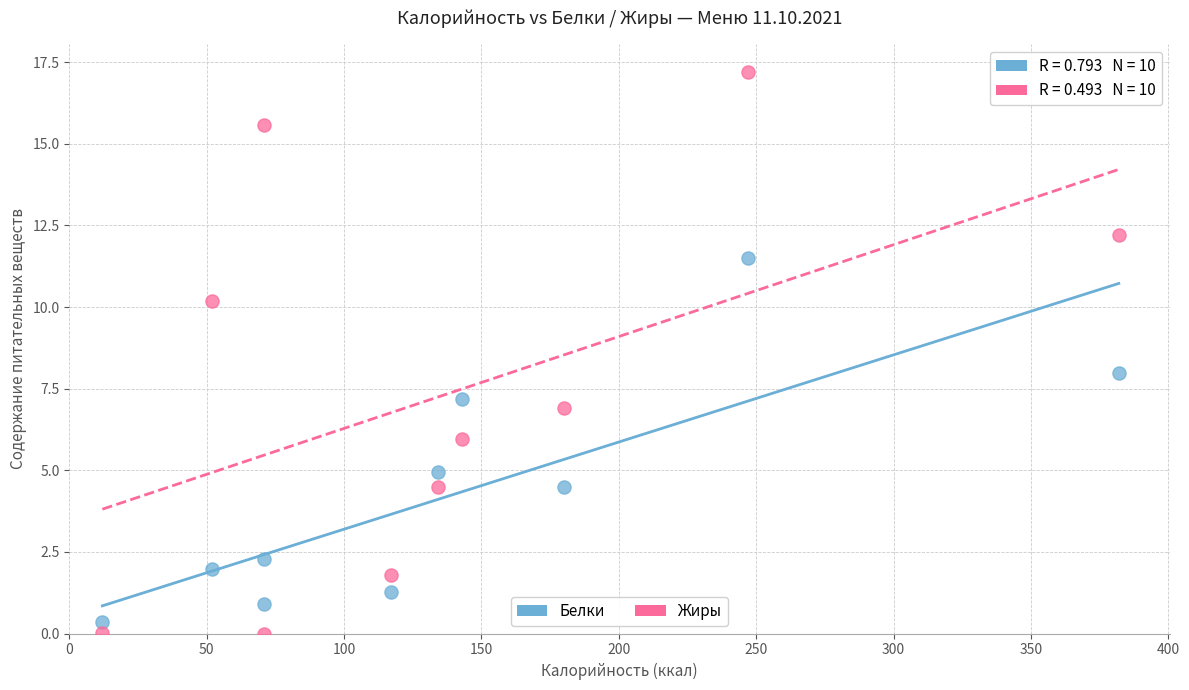

Across all data points, what is the range of X values (max minus min)?

370.0